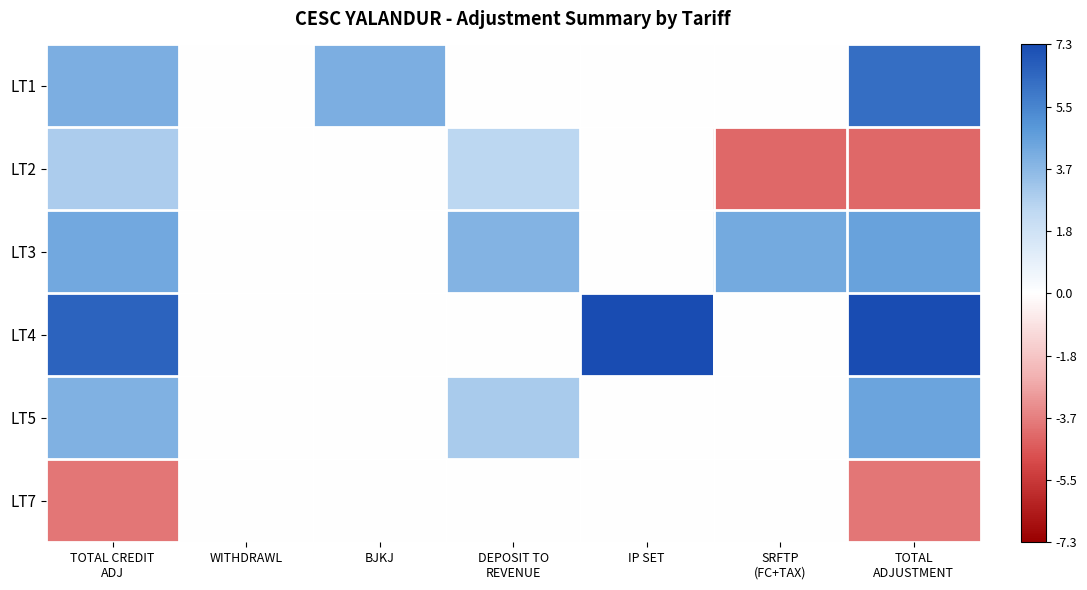

Reading left to right, extract all data points from this chart.

LT1: TOTAL CREDIT
ADJ=4.0	WITHDRAWL=0.0	BJKJ=4.0	DEPOSIT TO
REVENUE=0.0	IP SET=0.0	SRFTP
(FC+TAX)=0.0	TOTAL
ADJUSTMENT=6.2
LT2: TOTAL CREDIT
ADJ=2.9	WITHDRAWL=0.0	BJKJ=0.0	DEPOSIT TO
REVENUE=2.5	IP SET=0.0	SRFTP
(FC+TAX)=-4.2	TOTAL
ADJUSTMENT=-4.2
LT3: TOTAL CREDIT
ADJ=4.2	WITHDRAWL=0.0	BJKJ=0.0	DEPOSIT TO
REVENUE=3.8	IP SET=0.0	SRFTP
(FC+TAX)=4.2	TOTAL
ADJUSTMENT=4.5
LT4: TOTAL CREDIT
ADJ=6.6	WITHDRAWL=0.0	BJKJ=0.0	DEPOSIT TO
REVENUE=0.0	IP SET=7.3	SRFTP
(FC+TAX)=0.0	TOTAL
ADJUSTMENT=7.3
LT5: TOTAL CREDIT
ADJ=3.9	WITHDRAWL=0.0	BJKJ=0.0	DEPOSIT TO
REVENUE=2.9	IP SET=0.0	SRFTP
(FC+TAX)=0.0	TOTAL
ADJUSTMENT=4.4
LT7: TOTAL CREDIT
ADJ=-3.9	WITHDRAWL=0.0	BJKJ=0.0	DEPOSIT TO
REVENUE=0.0	IP SET=0.0	SRFTP
(FC+TAX)=0.0	TOTAL
ADJUSTMENT=-3.9